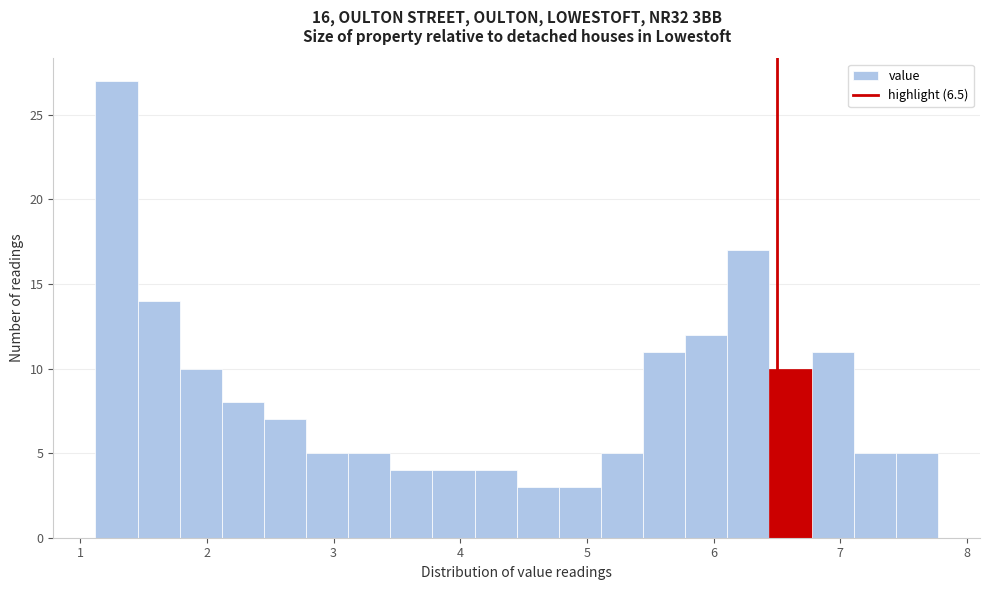

Around what value on the x-axis is the tallest bar? Give the approximate position of its centre, as read against the axis.

1.3